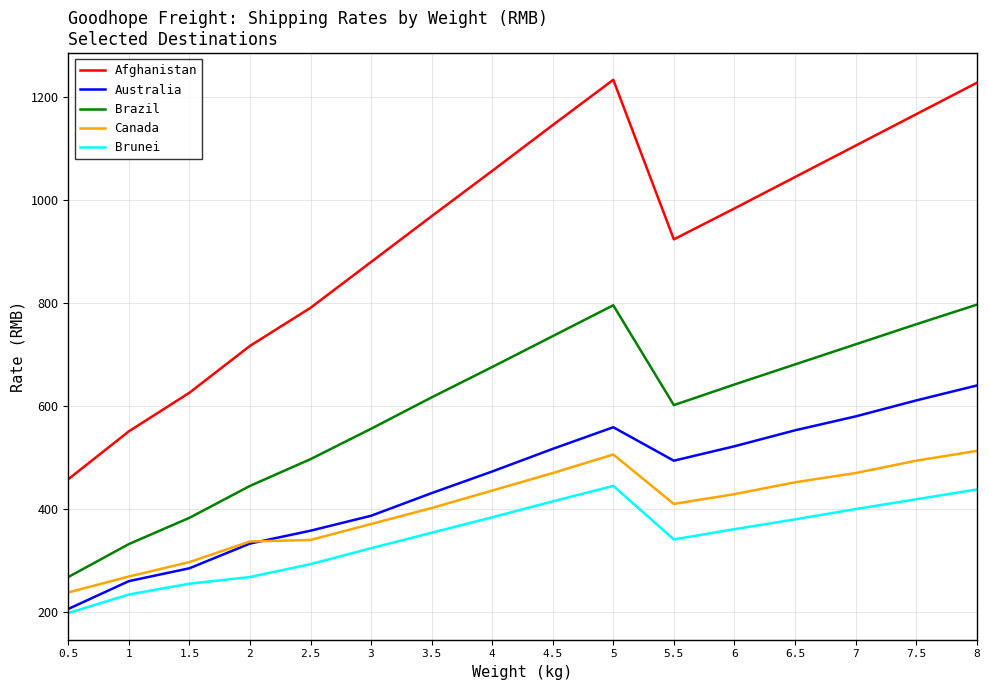

Is this an area chart (filled region under the line)?

No